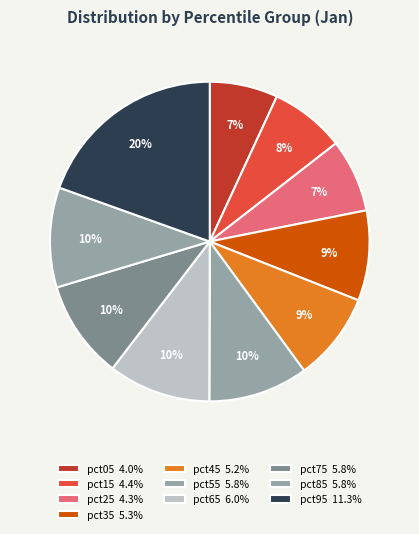

Does pct25 represent more than half of the total?

No